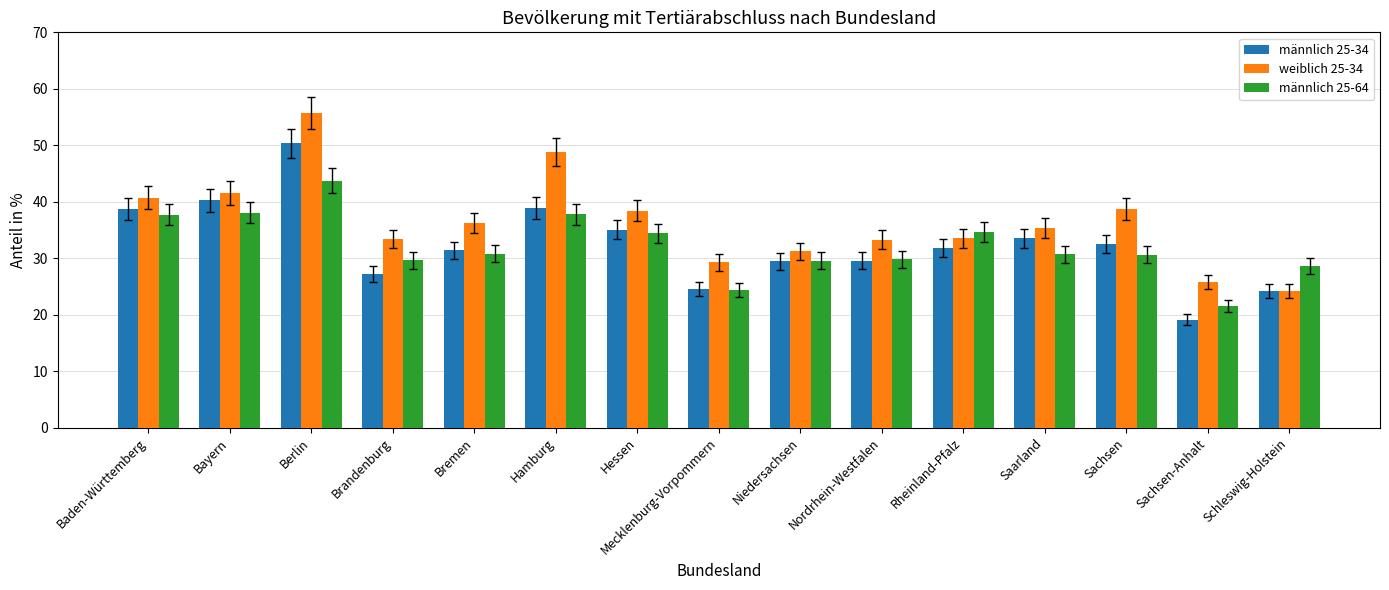

What is the difference between the maximum and minimum values in the weiblich 25-34 series?

31.5